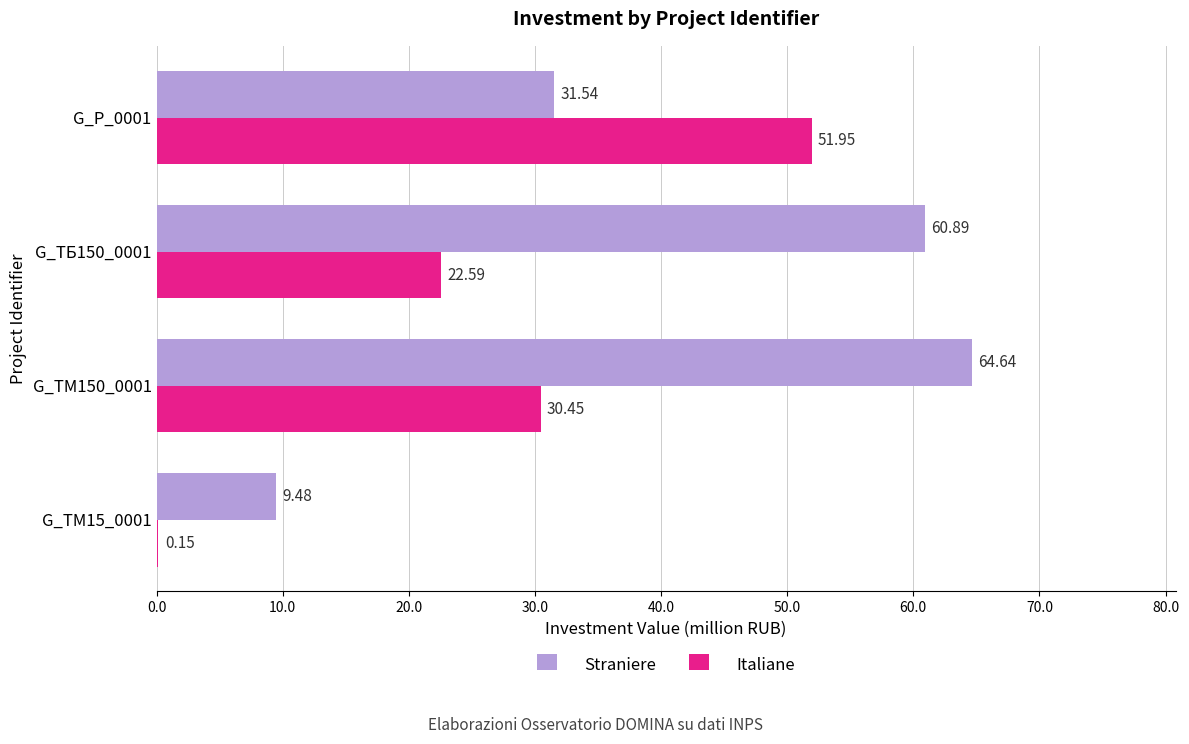

What is the sum of all Italiane values?

105.1